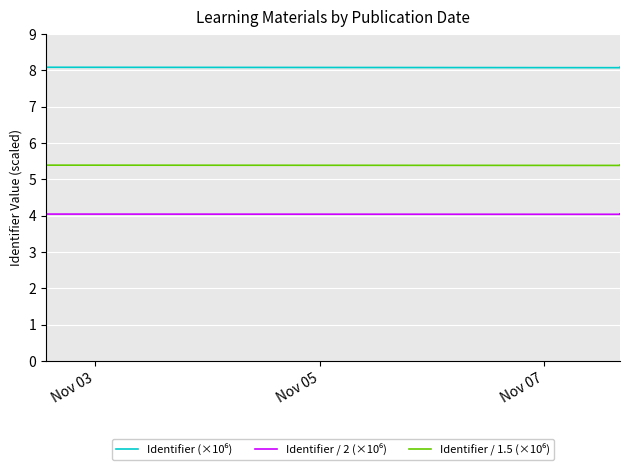

Reading left to right, transcribe all the data shown in this chart.

Identifier (×10⁶): 8.1	8.1	8.1	8.1	8.1	8.1	8.1	8.1	8.1	8.1	8.1	8.1	8.1	8.1
Identifier / 2 (×10⁶): 4.0	4.0	4.0	4.0	4.0	4.0	4.0	4.0	4.0	4.0	4.0	4.0	4.0	4.0
Identifier / 1.5 (×10⁶): 5.4	5.4	5.4	5.4	5.4	5.4	5.4	5.4	5.4	5.4	5.4	5.4	5.4	5.4